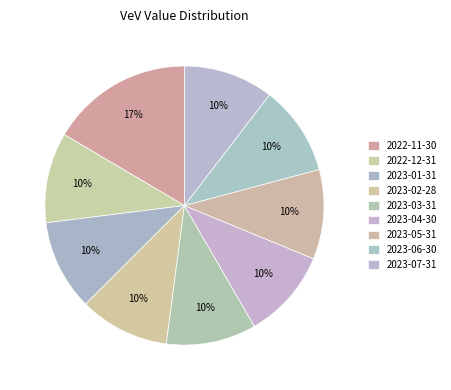

How many slices are in this pie chart?

9